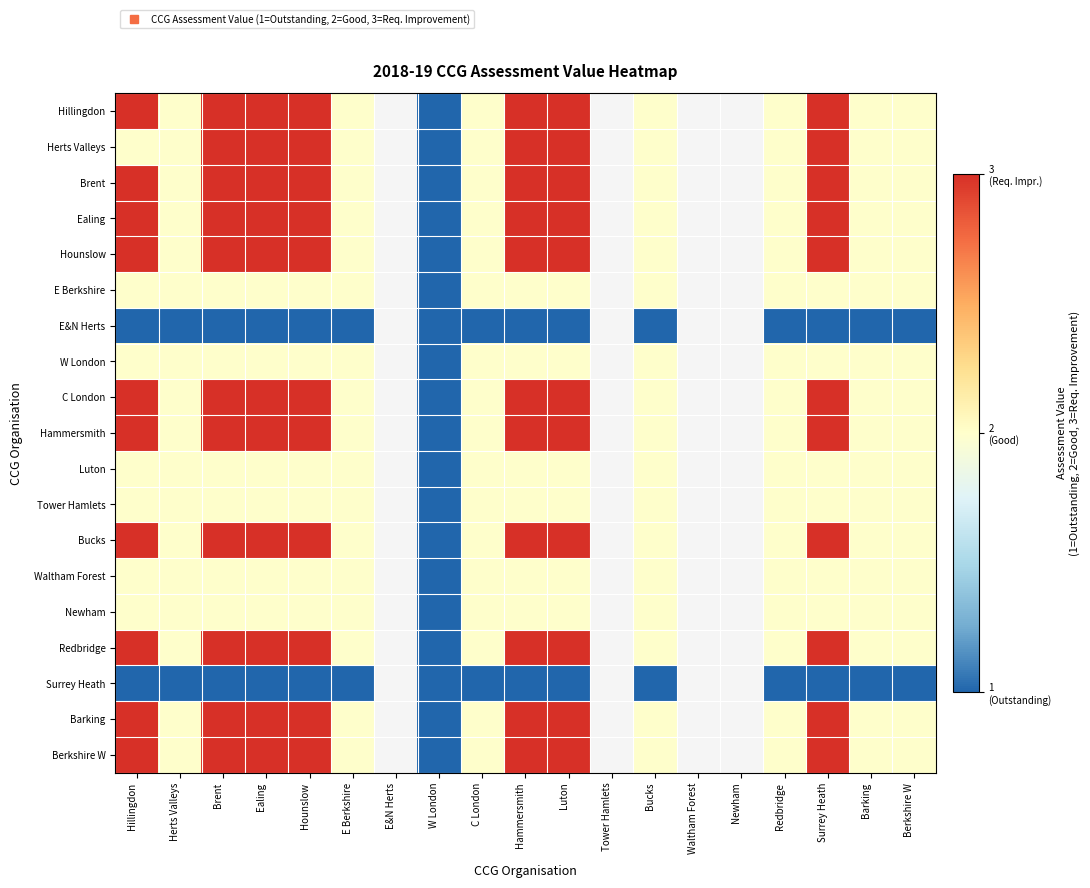

How many positive values does the Barking series have?

15